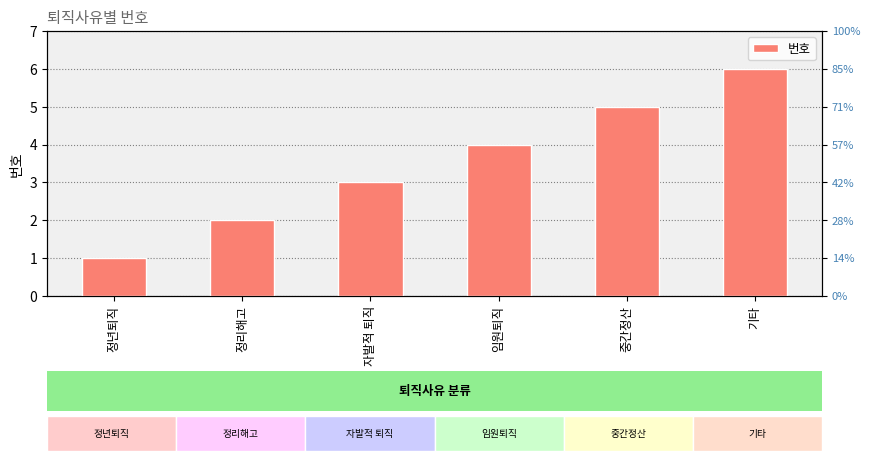

At which label is the value closest to 3?

자발적 퇴직